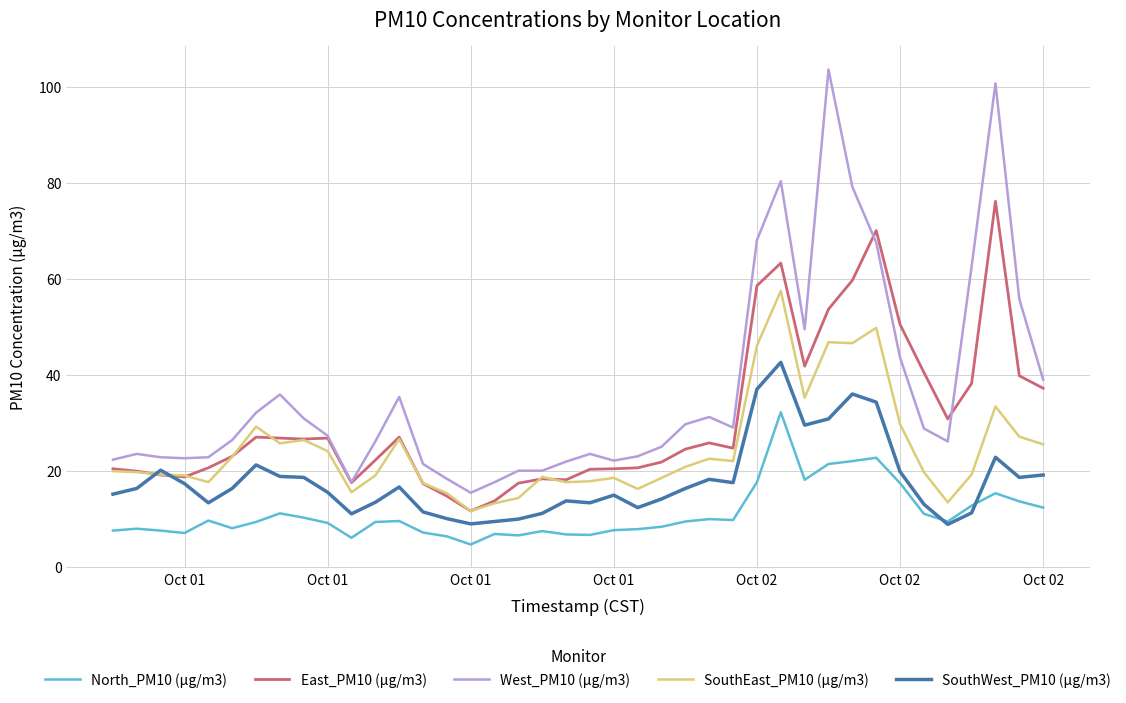

Which series has the largest total across all categories?

West_PM10 (µg/m3)